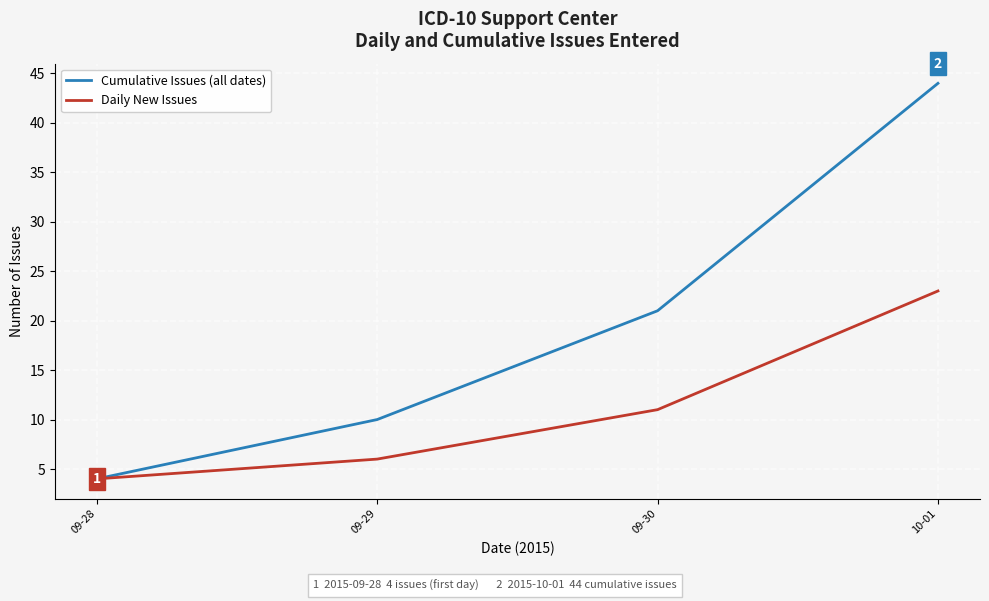

How many lines are shown in the chart?

2